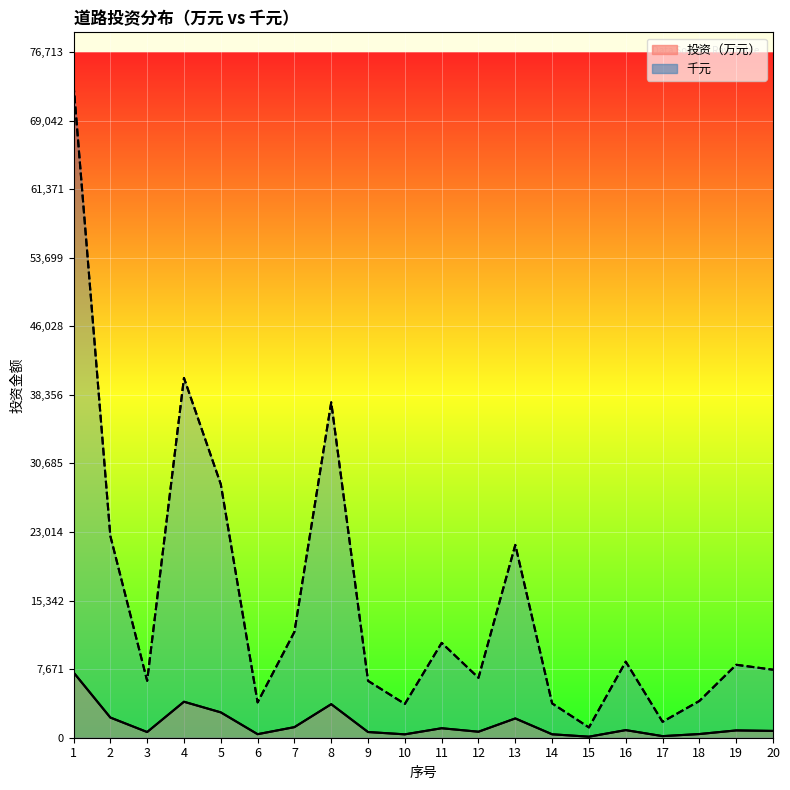

True or false: 千元 and 投资（万元） intersect in this chart.

False